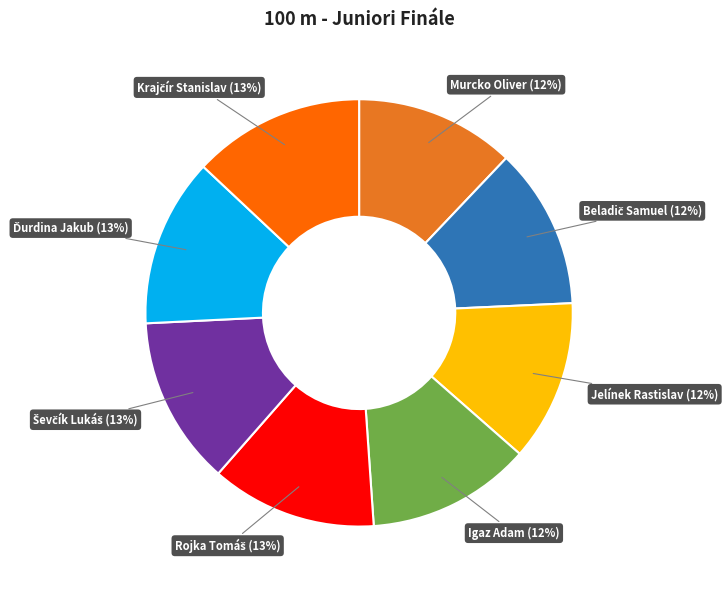

To the nearest percent, what is the difference between the largest and smallest slice percentages?

1%